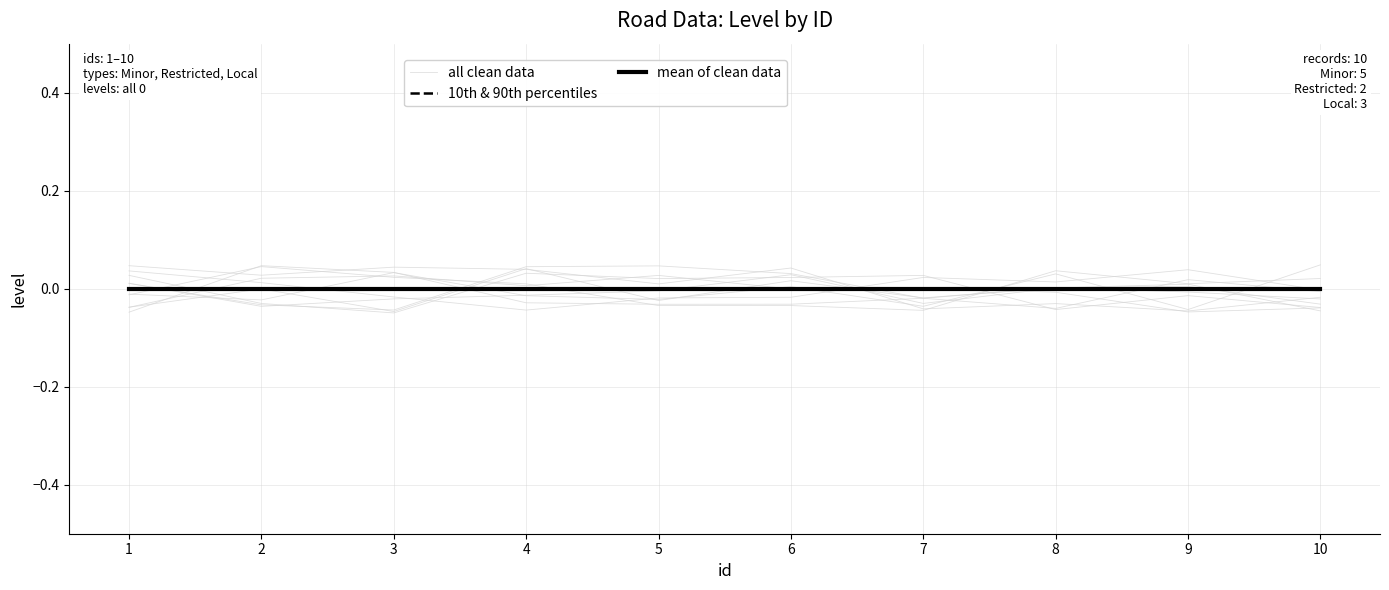

Which series has the widest spread of values?

all clean data